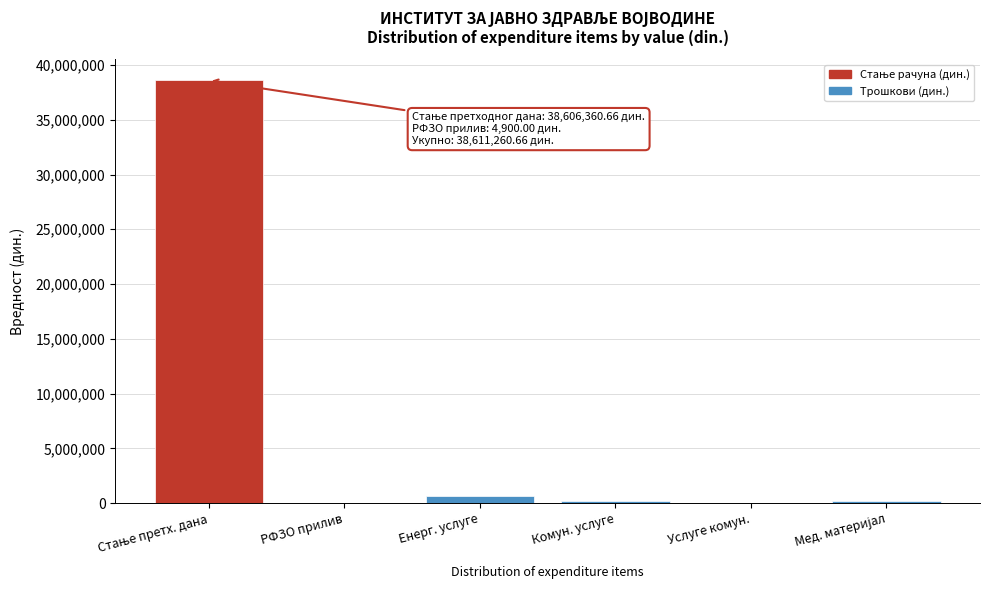

Where is the data nearest to the value 19305630?

Енерг. услуге